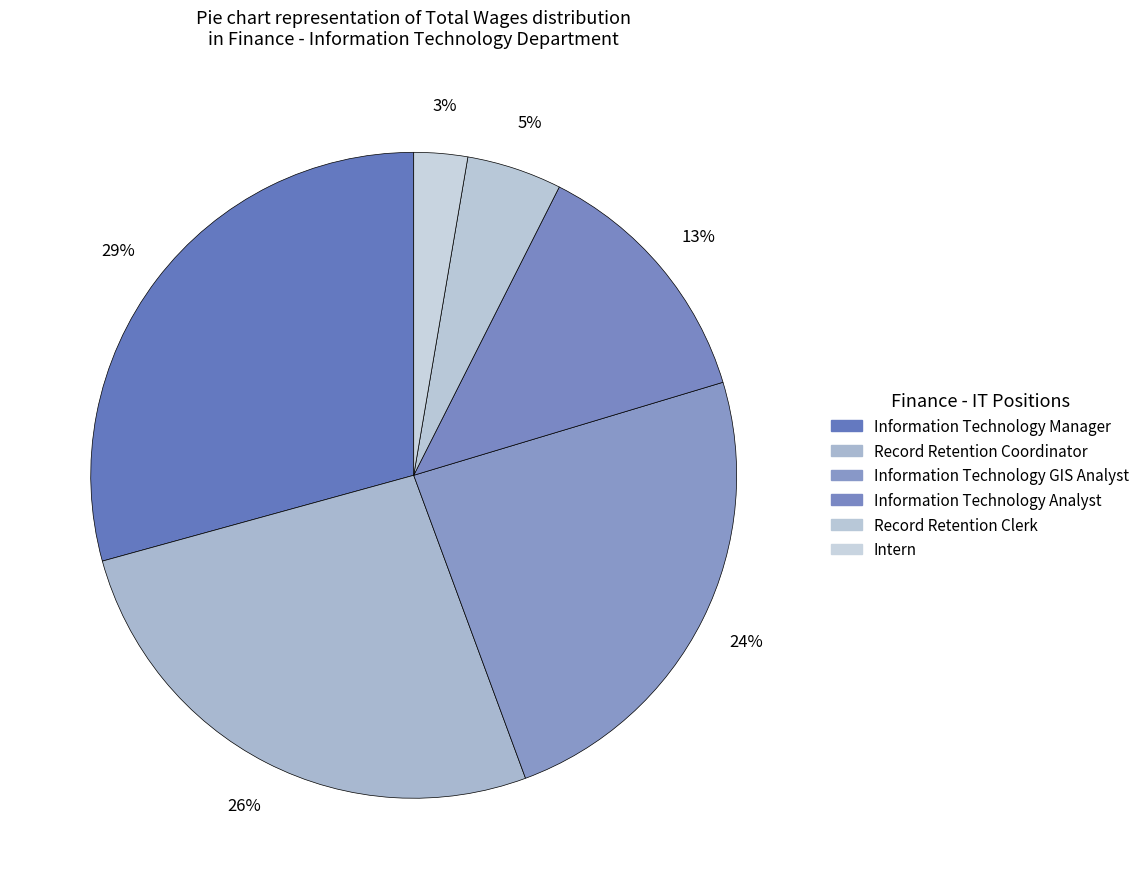

How many slices are in this pie chart?

6